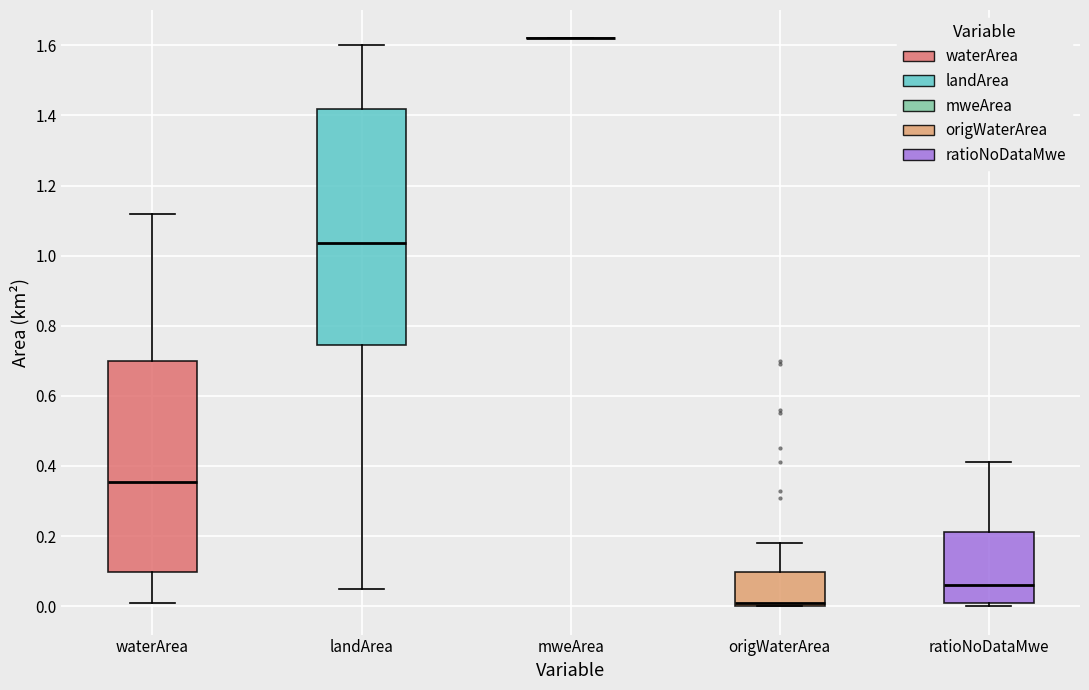

Where is the upper edge of the box for origWaterArea on the y-axis? The values are not printed on the chart, so give them approximately, as read against the axis.

0.10